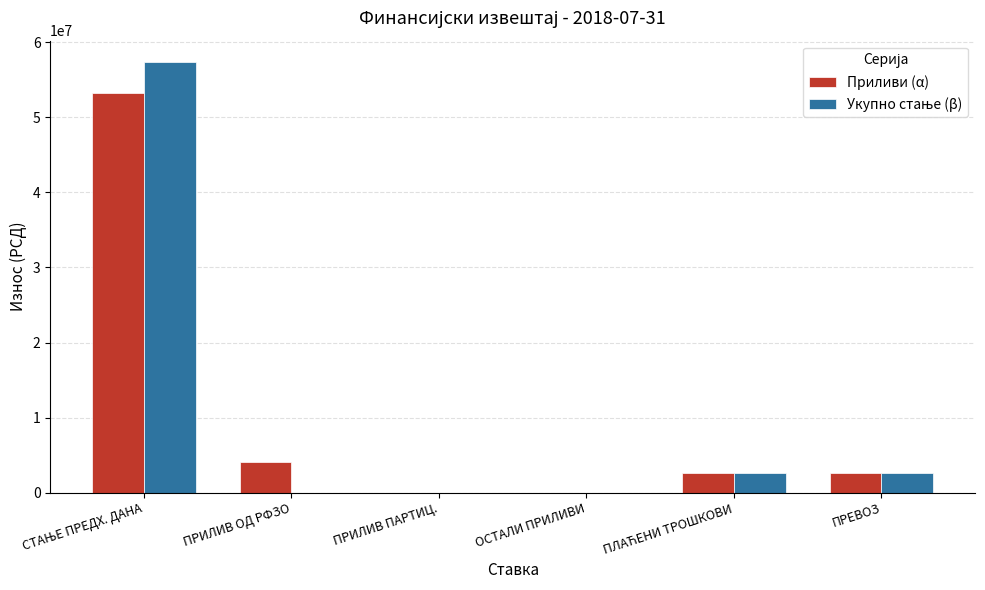

The value of Приливи (α) at ПРИЛИВ ОД РФЗО is 7203958.6. True or false?

False